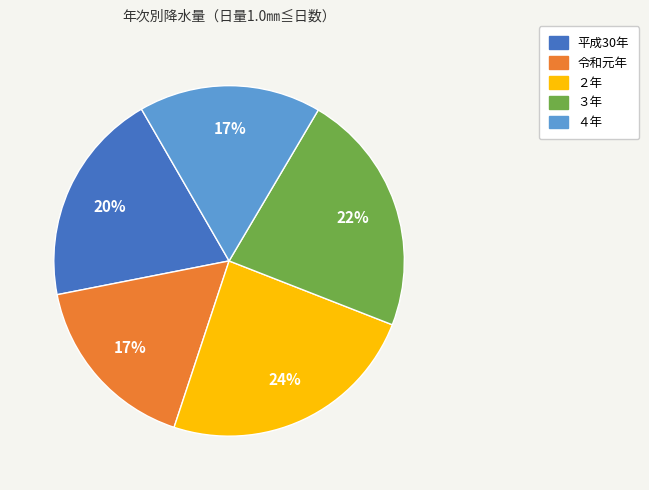

Between 令和元年 and 平成30年, which is larger?

平成30年